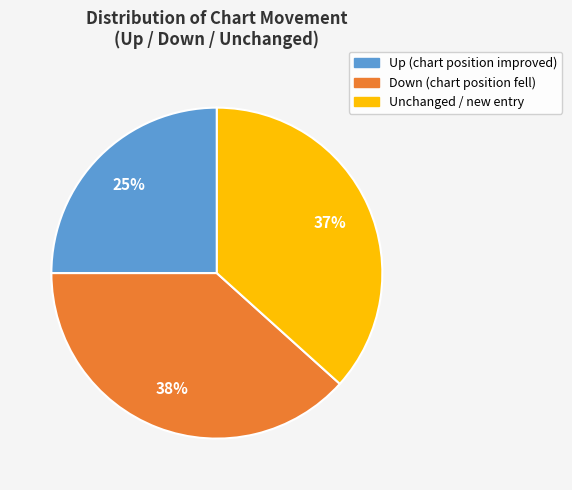

Is there a majority slice in this chart?

No